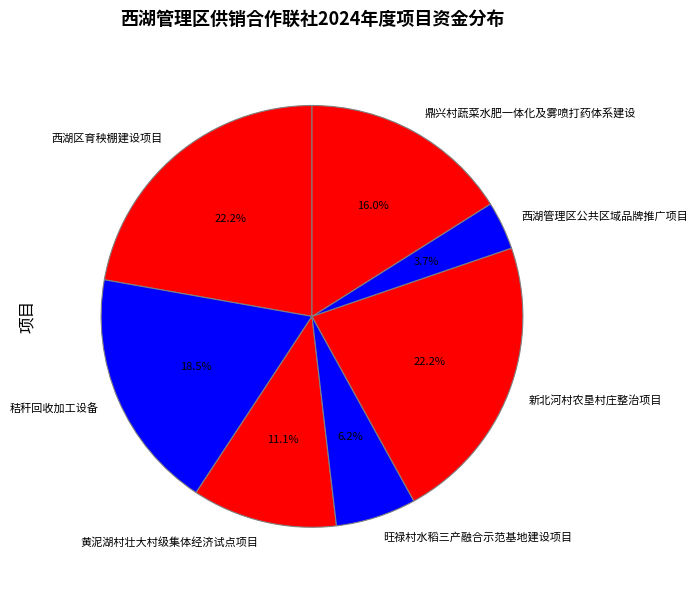

Count the number of slices in the pie.

7